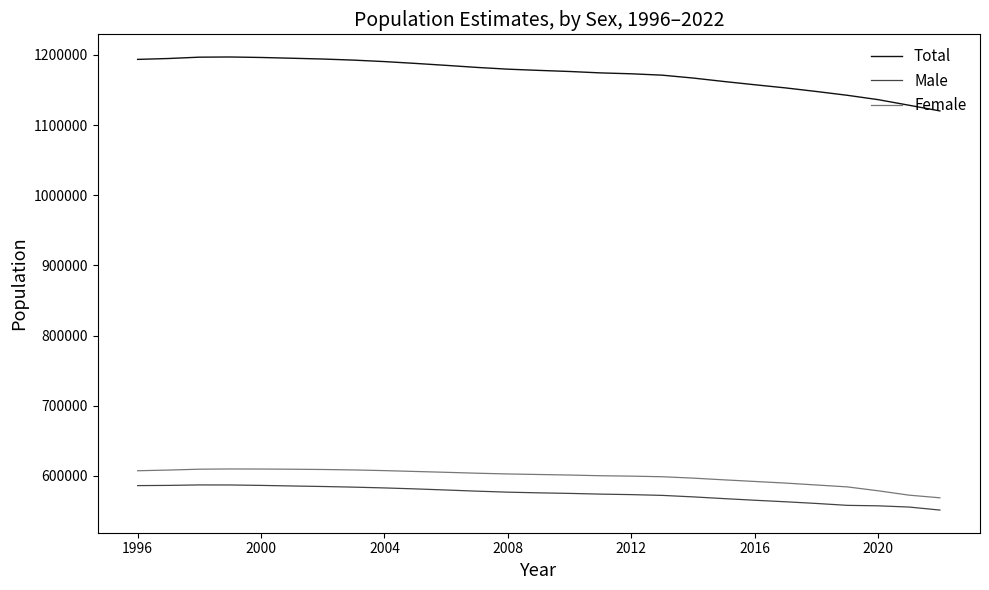

Which series has the largest total across all categories?

Total